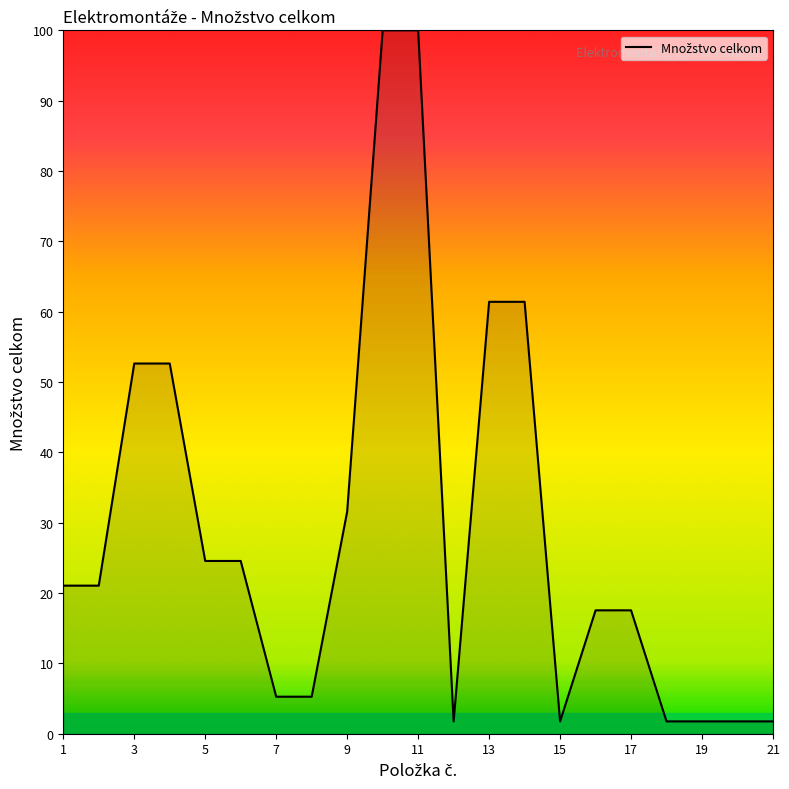

What is the maximum value shown in the chart?

100.0